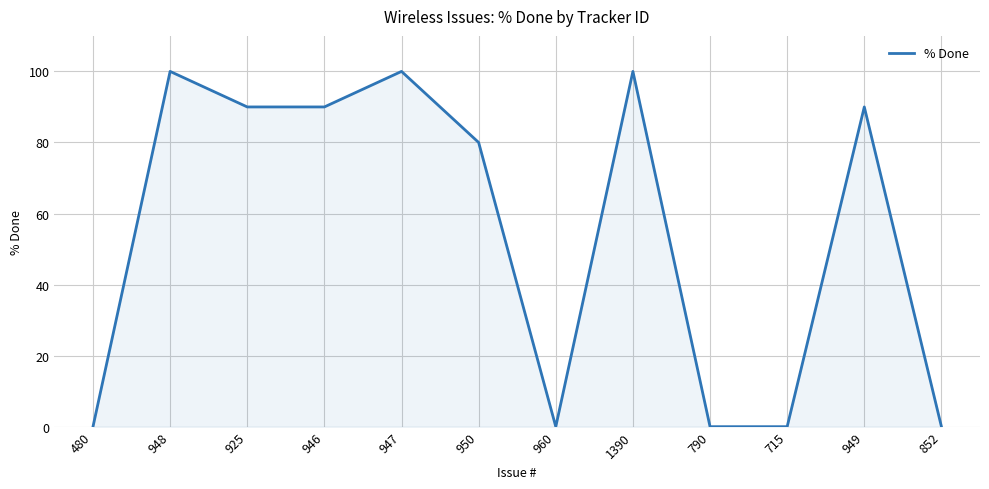

What position from the right is 925?

10